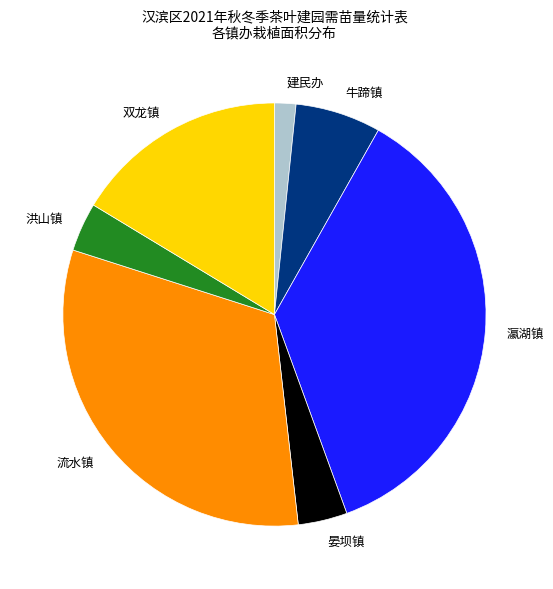

The 瀛湖镇 slice represents 24% of the pie. True or false?

False